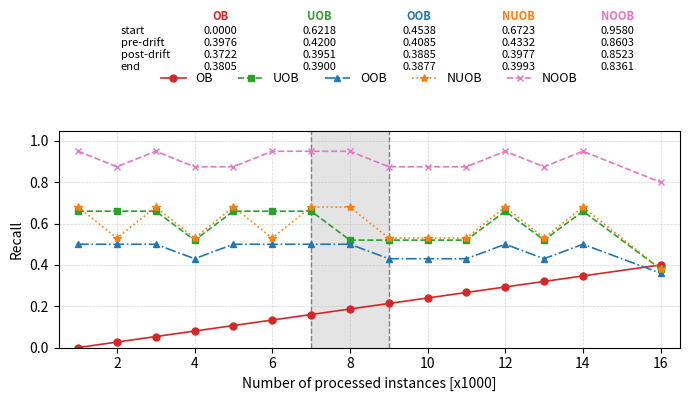

Which series has the largest range (max minus min)?

OB